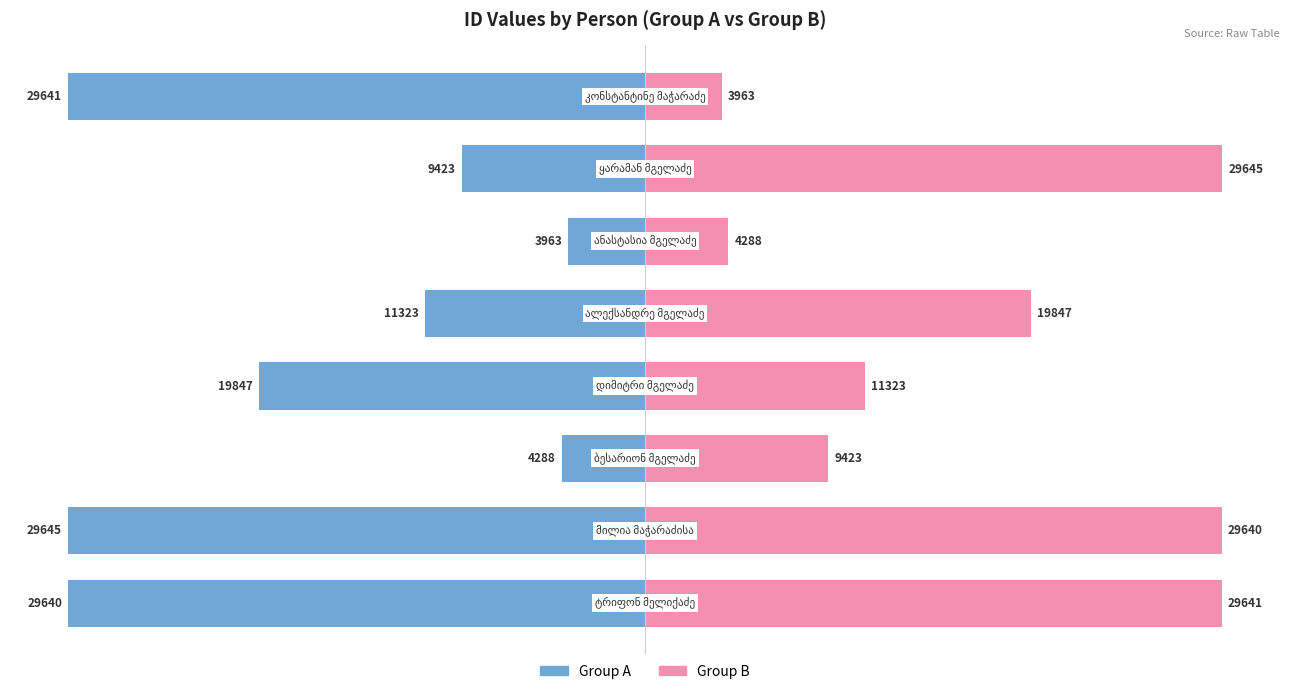

Is the value of Group A at 5 greater than the value of Group B at 7?

No